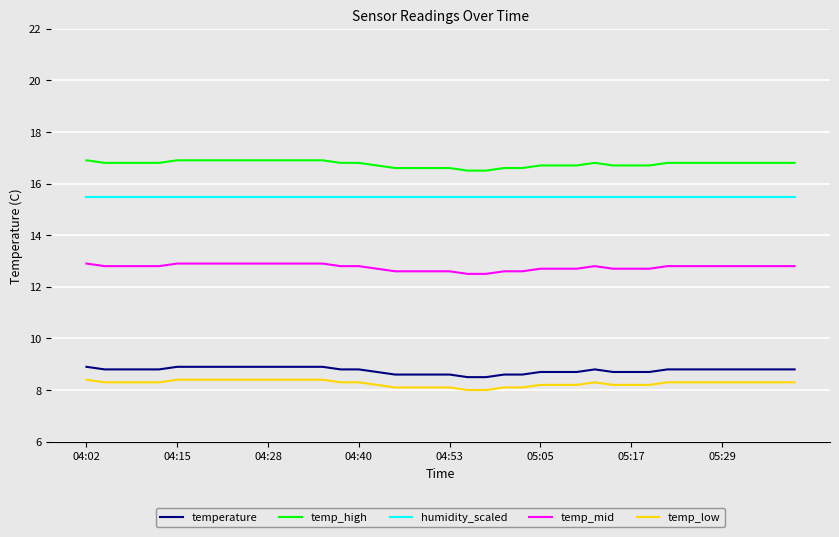

True or false: temp_mid and temp_high intersect in this chart.

False